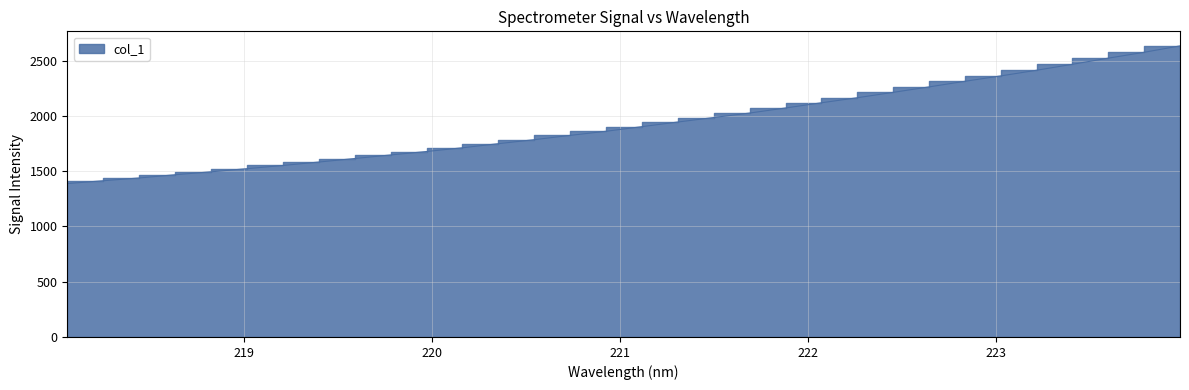

At which category does the chart reach its peak across all series?

223.9802